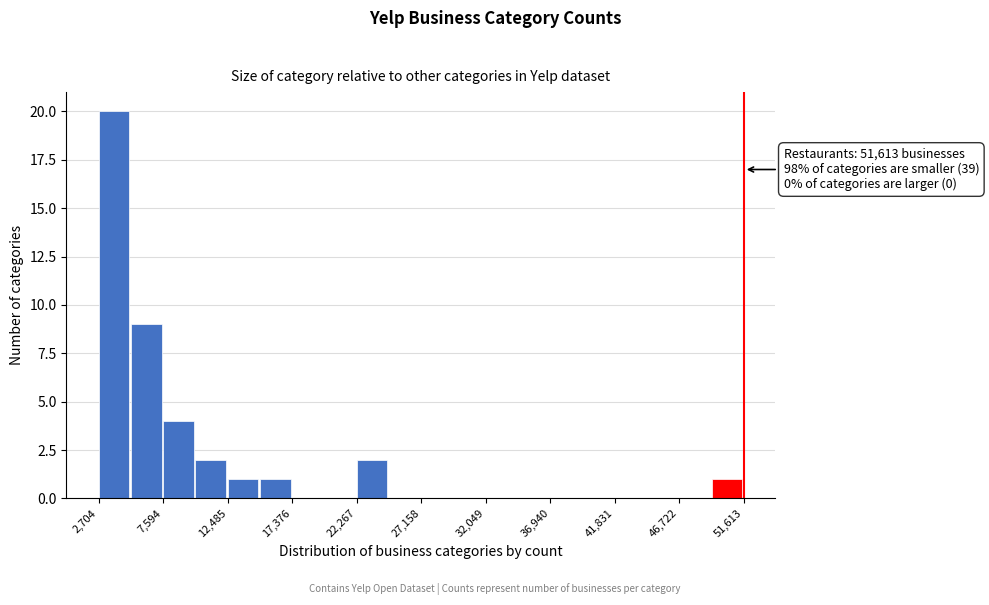

Which range on the x-axis has the tallest bar?

2500 to 5000